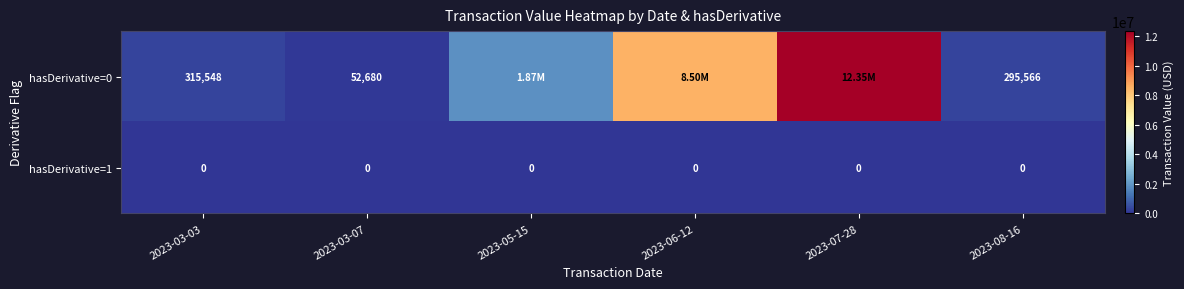

Is the value of hasDerivative=0 at 2023-03-03 greater than the value of hasDerivative=1 at 2023-03-03?

Yes